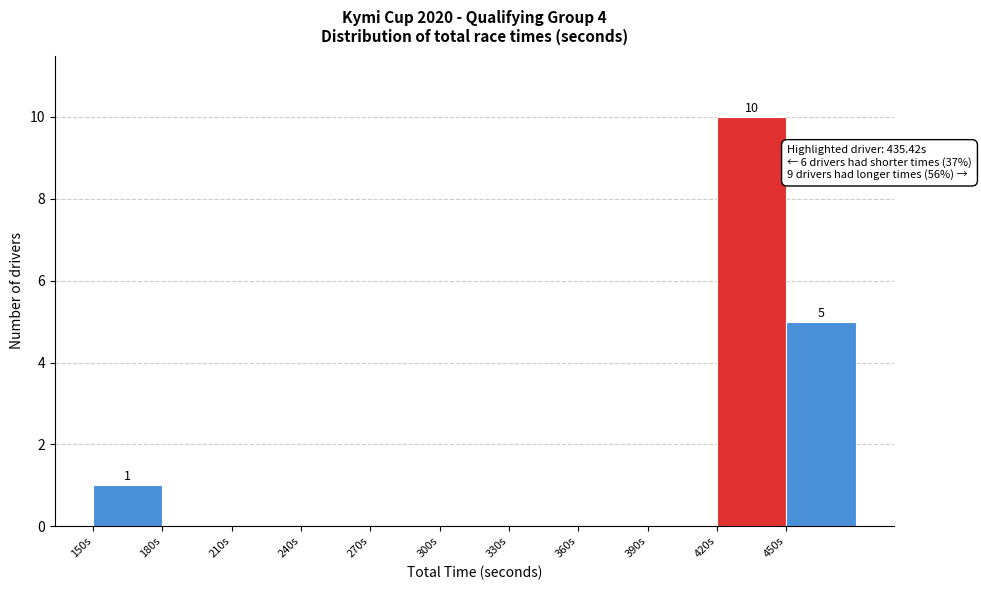

Over which range of the x-axis is the bar tallest?

420 to 450